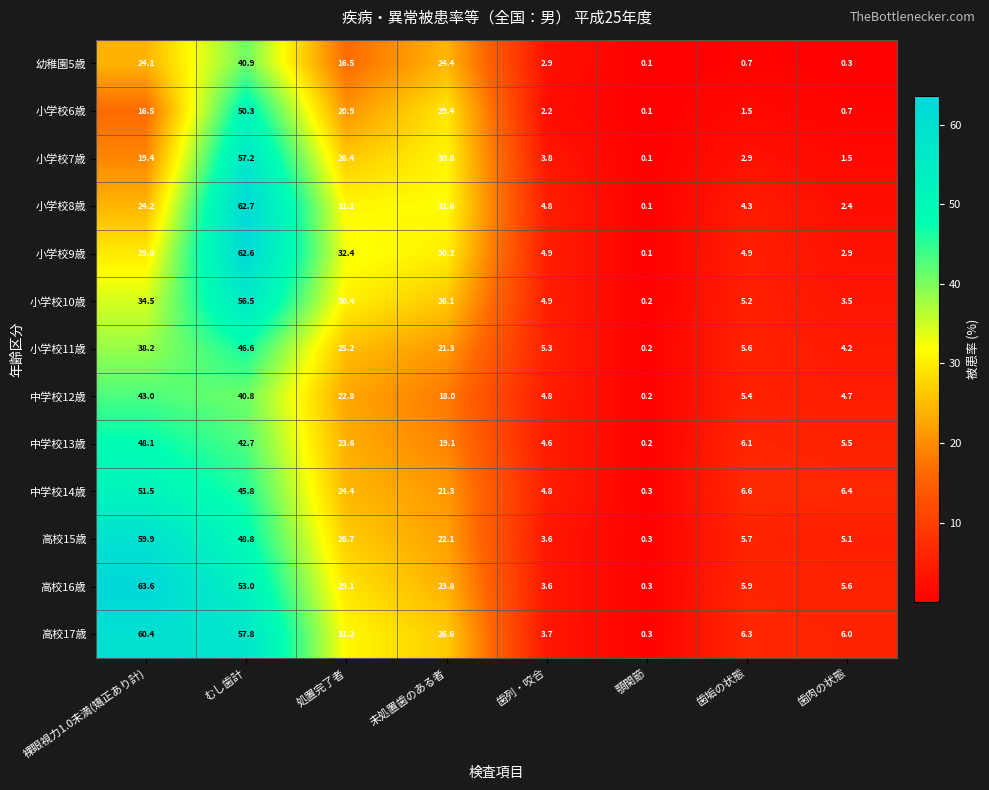

What is the highest value of the 幼稚園5歳 series?

40.9